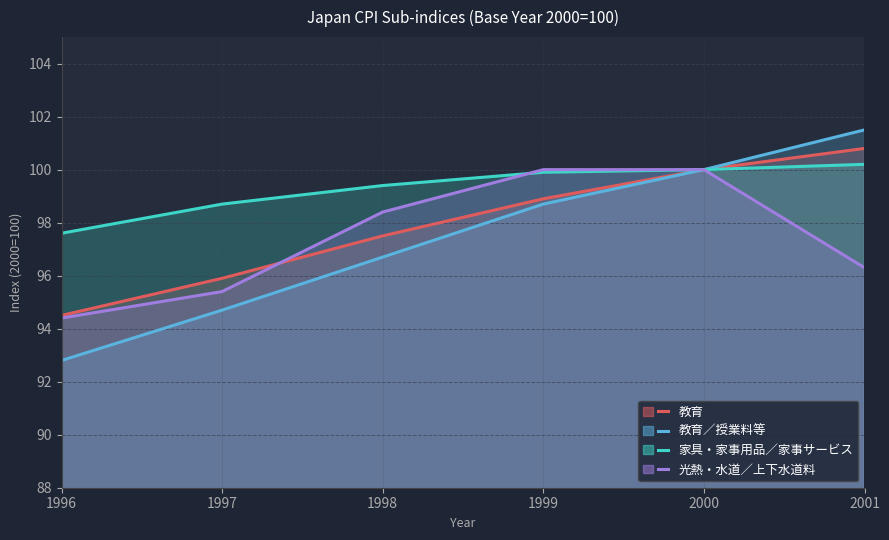

Is the value of 家具・家事用品／家事サービス at 2001 greater than the value of 教育 at 1998?

Yes